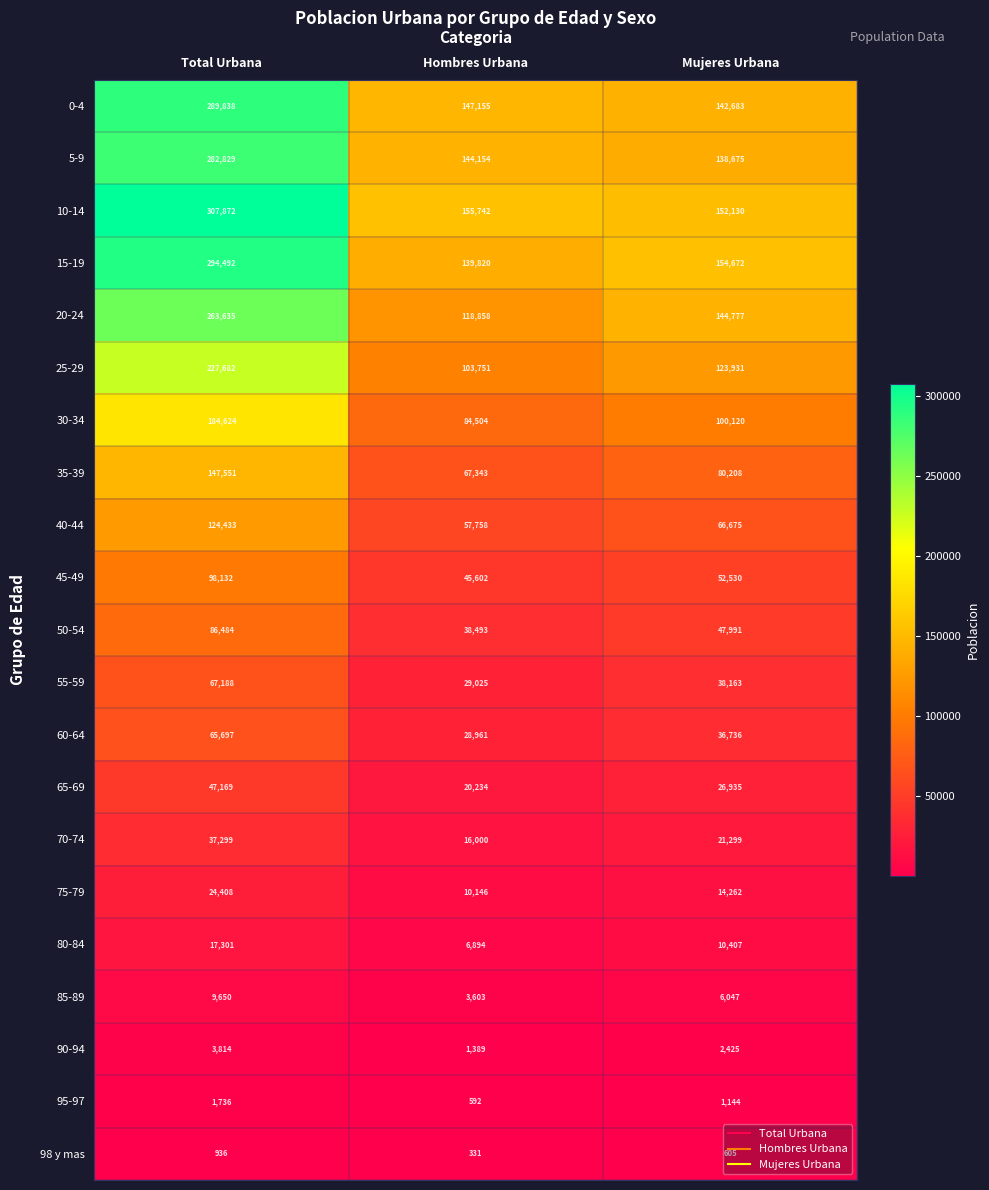

What is the difference between the 35-39 values at Hombres Urbana and Mujeres Urbana?

12865